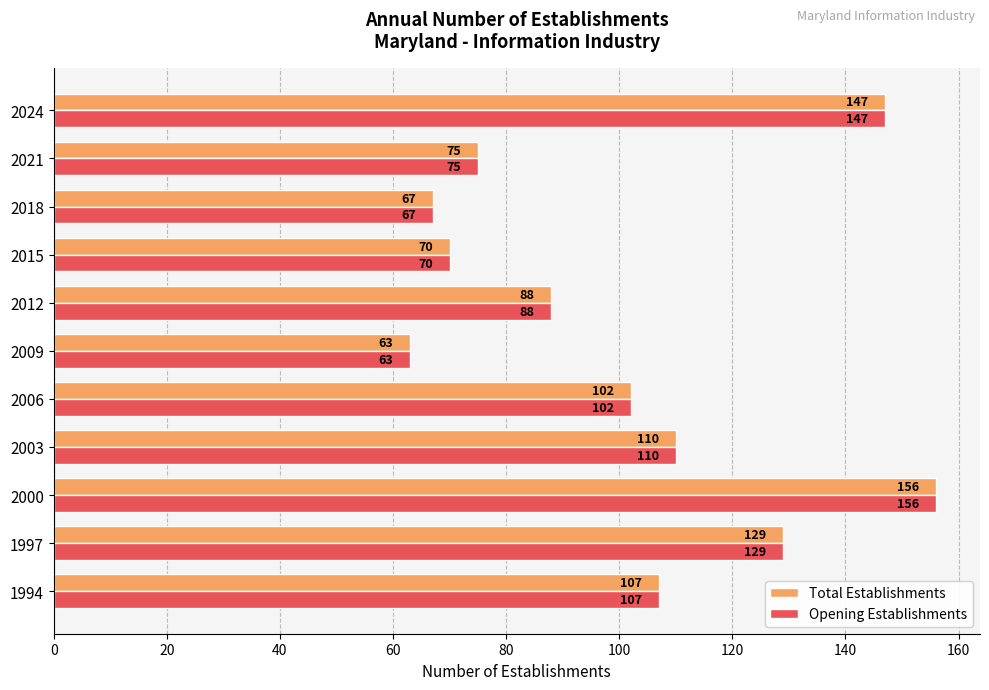

How many series are shown in this chart?

2